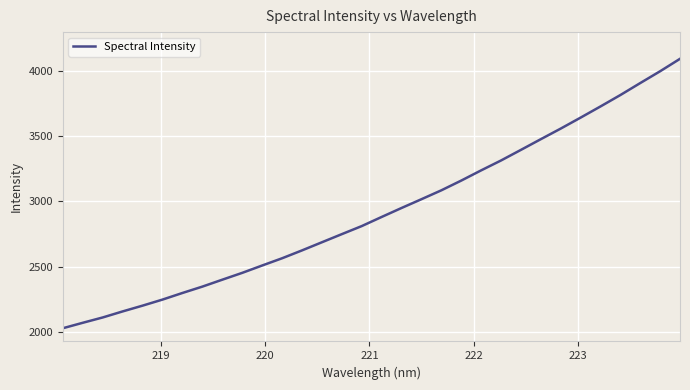

What is the difference between the second highest and second lowest values?

1927.7